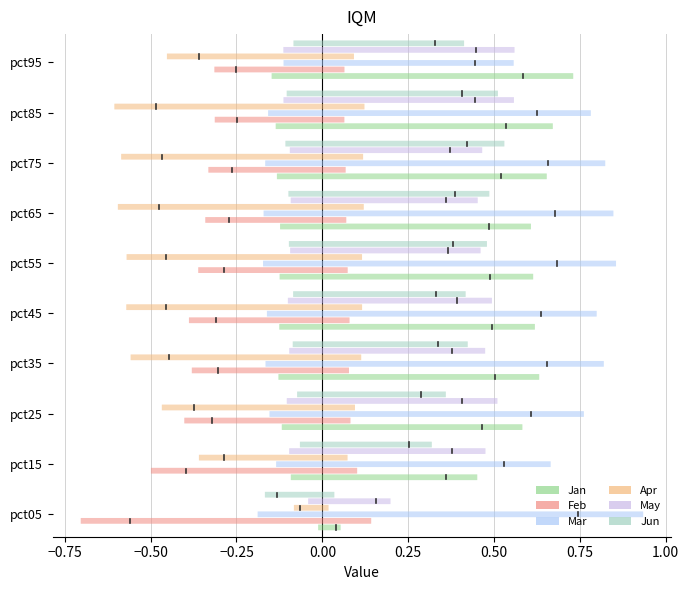

What is the total value across all series at pct45?

1.1